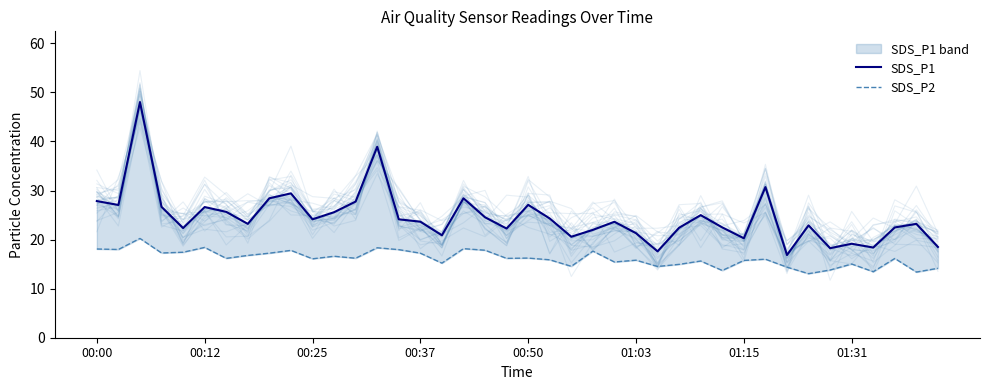

What is the difference between the highest and lowest values at 00:50?

10.8